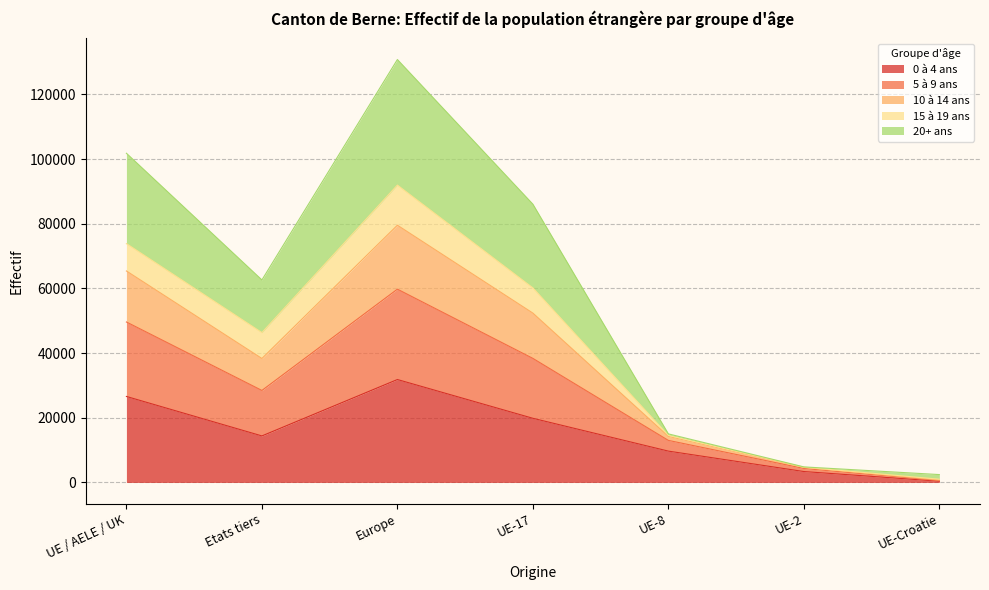

The value of 0 à 4 ans at Etats tiers is 23540. True or false?

False